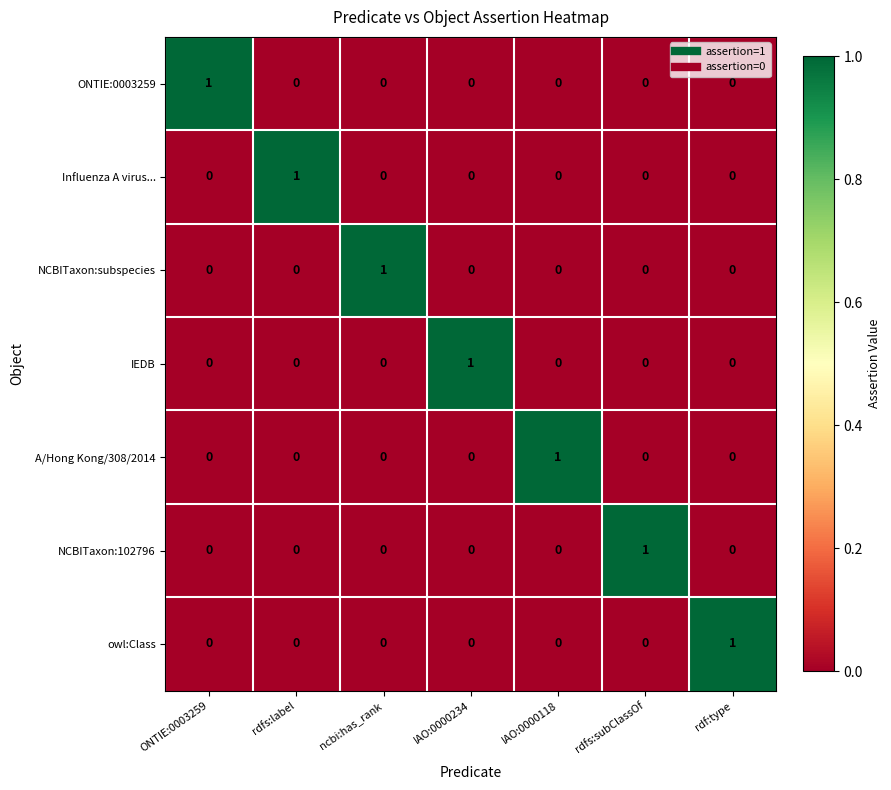

At how many categories does at least one series exceed 0?

7